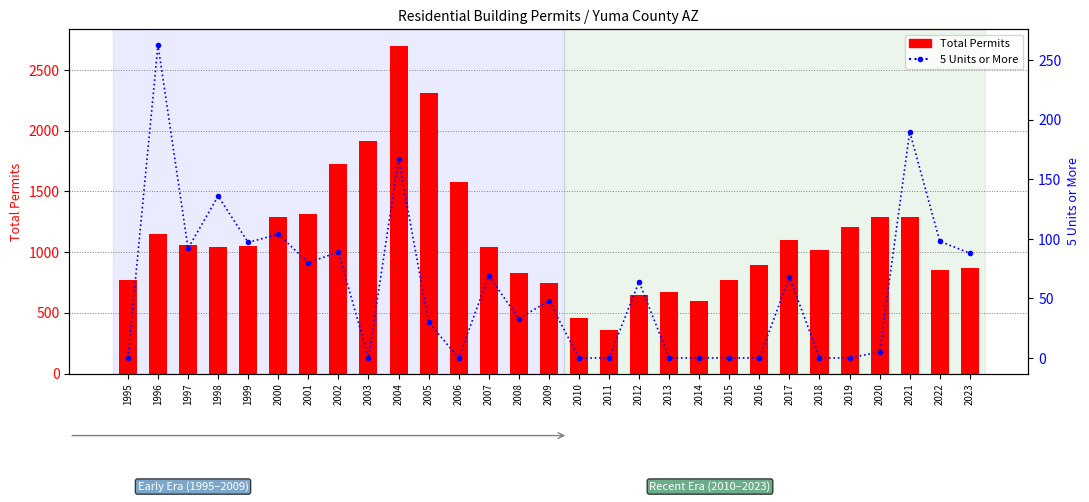

How many values in the 5 Units or More series are below 48?

14